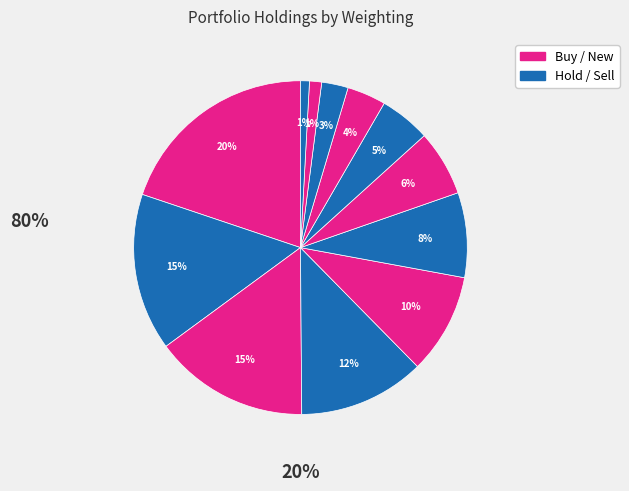

To the nearest percent, what is the average slice percentage?

8%